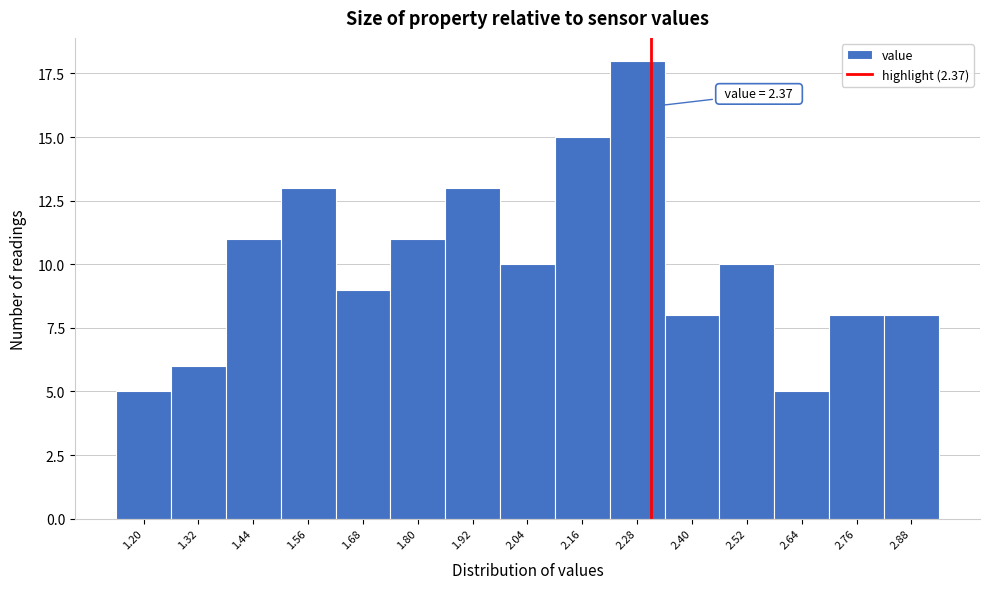

Reading left to right, list all the values displayed in this chart.

1.20=5	1.32=6	1.44=11	1.56=13	1.68=9	1.80=11	1.92=13	2.04=10	2.16=15	2.28=18	2.40=8	2.52=10	2.64=5	2.76=8	2.88=8